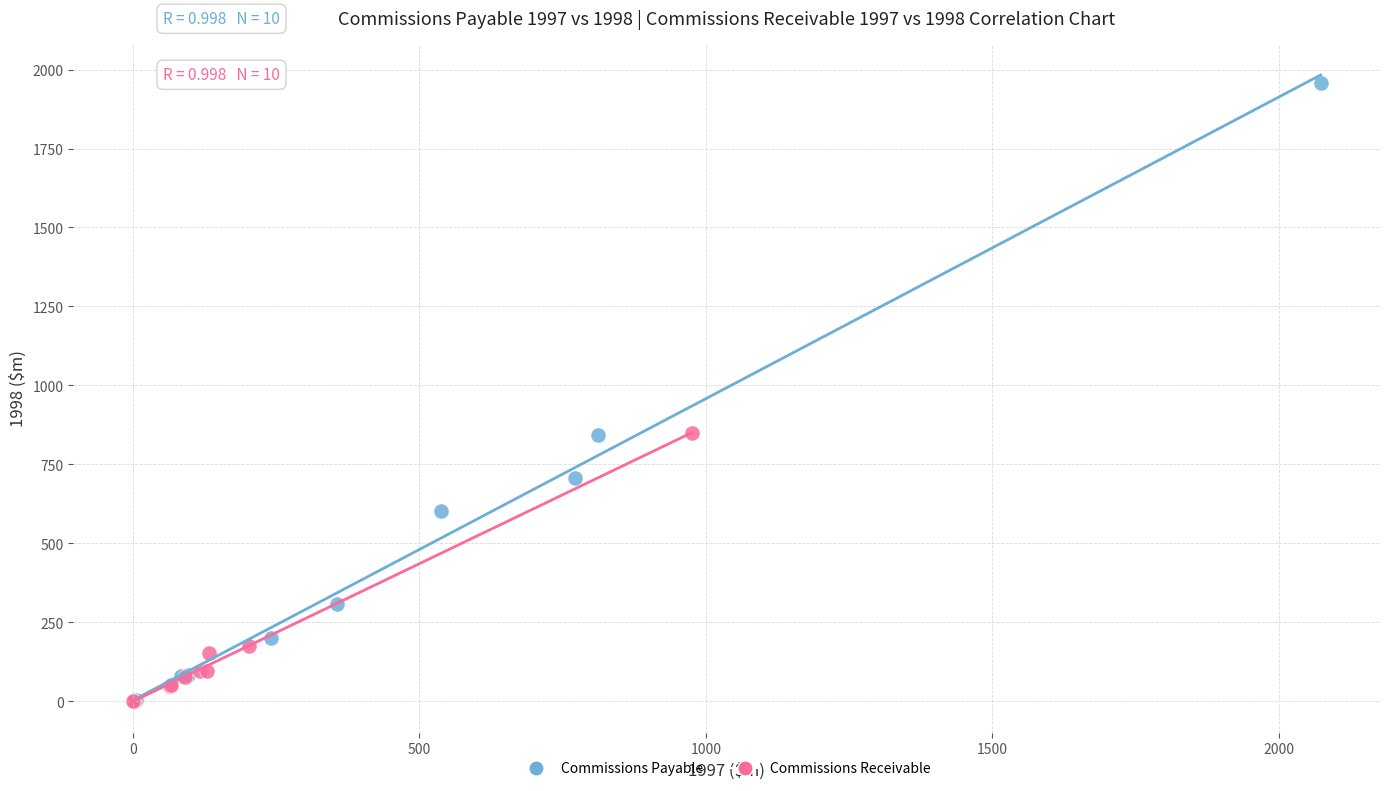

Which series has the widest spread of Y values?

Commissions Payable